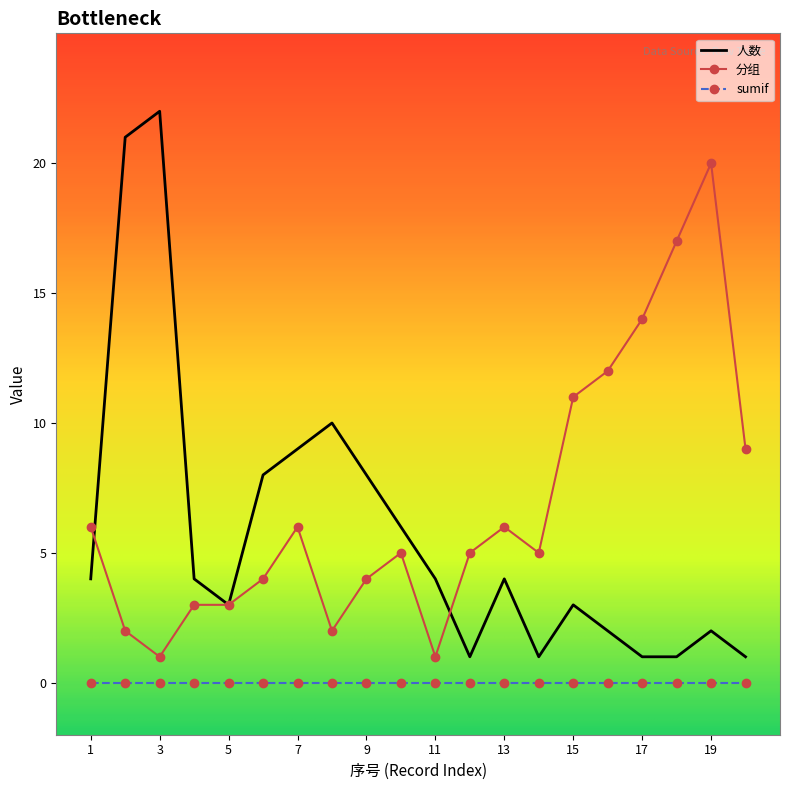

What is the smallest value displayed?

0